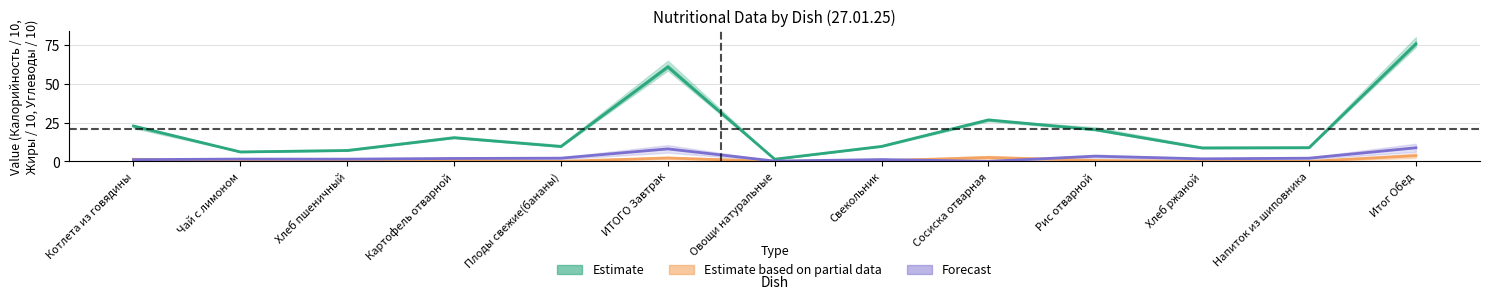

True or false: Estimate based on partial data has a value of 0.0 at Напиток из шиповника.

False